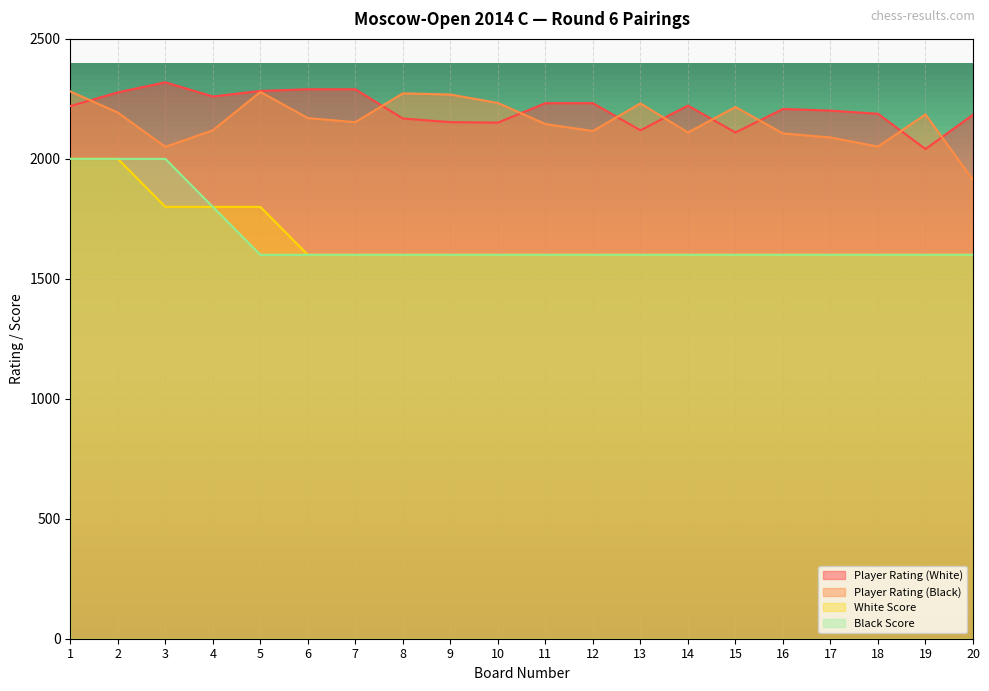

True or false: Player Rating (White) and Black Score intersect in this chart.

False